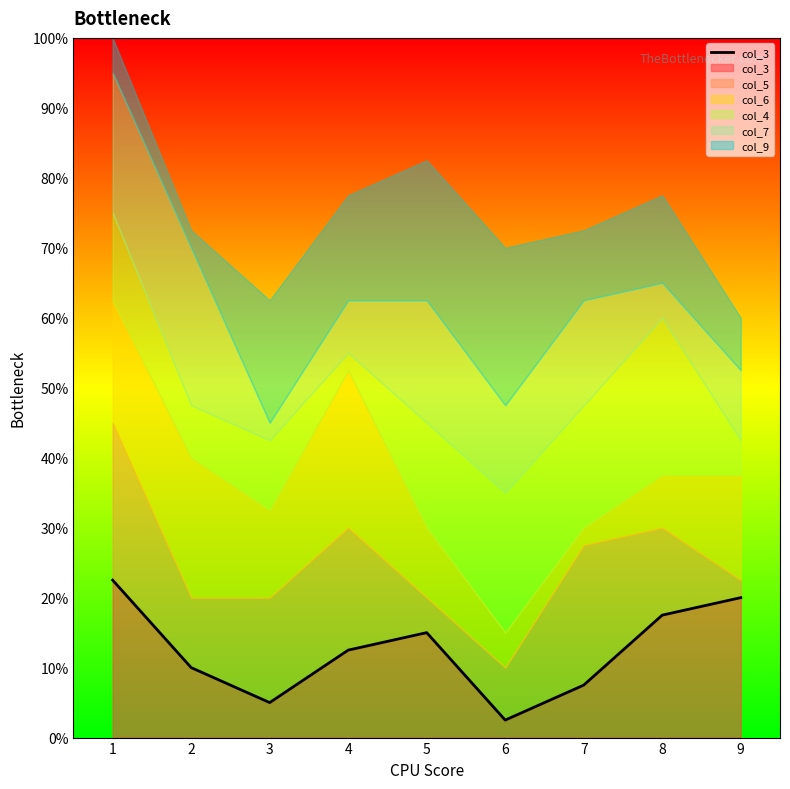

Does the chart display data point markers on the line(s)?

No